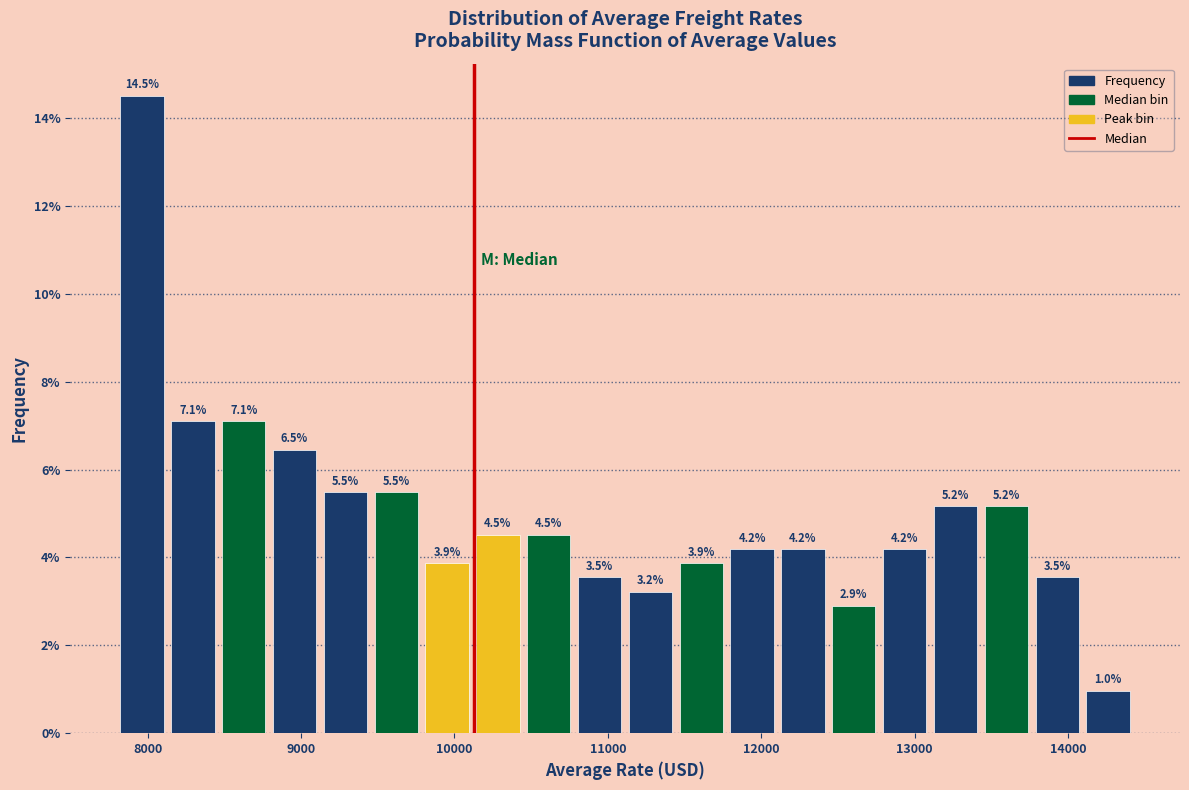

Read against the x-axis, roughly where is the centre of the tallest bar?

8000